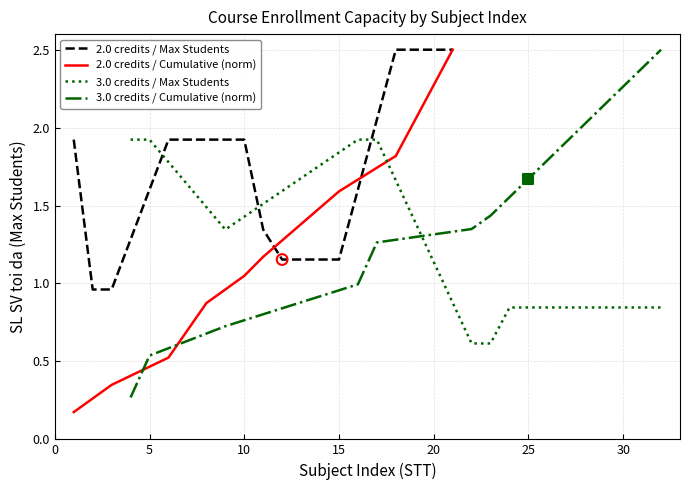

Where does the 2.0 credits / Cumulative (norm) series first go above 1?

10